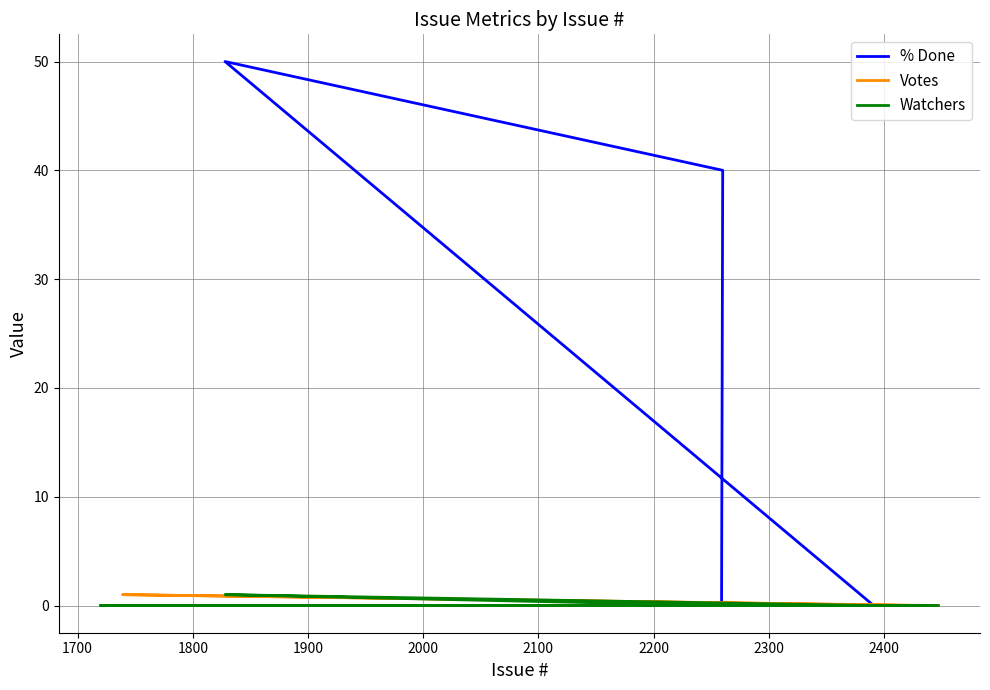

The value of Watchers at 27 is 0. True or false?

False